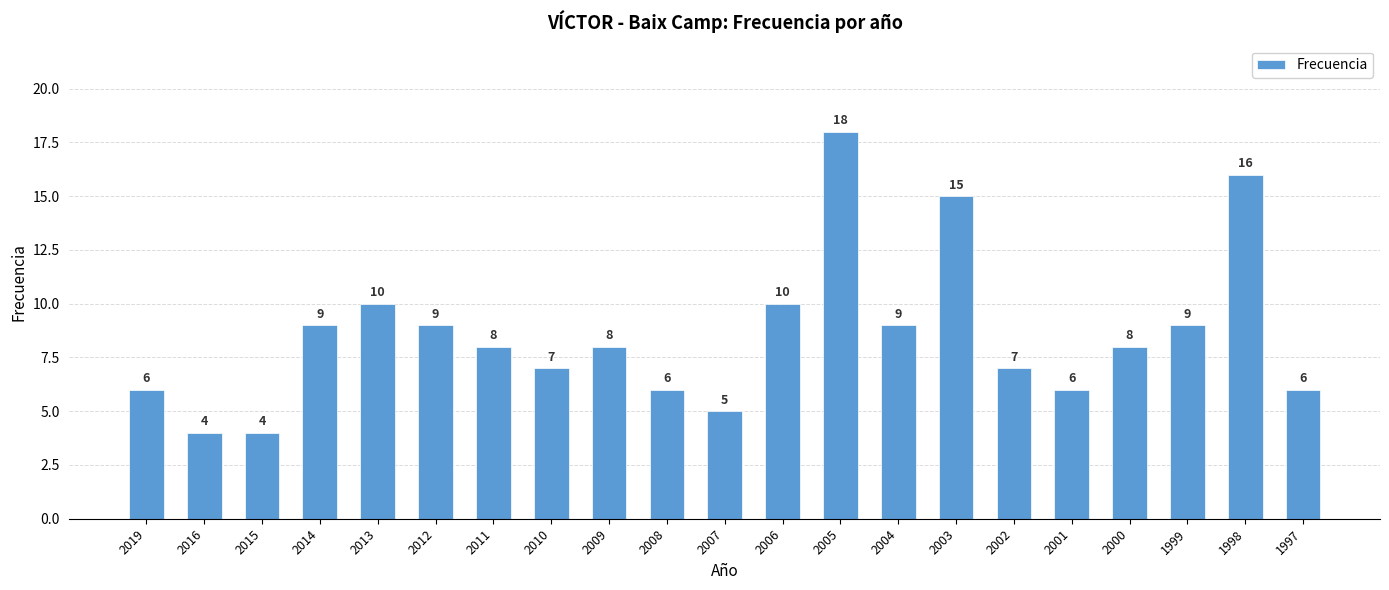

Read the value at 2010, to the nearest 10.

10